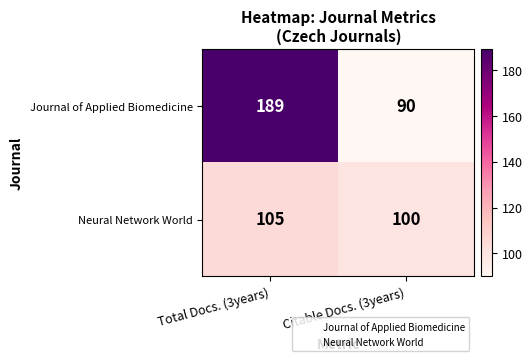

Between Total Docs. (3years) and Citable Docs. (3years), which series saw the biggest shift?

Journal of Applied Biomedicine